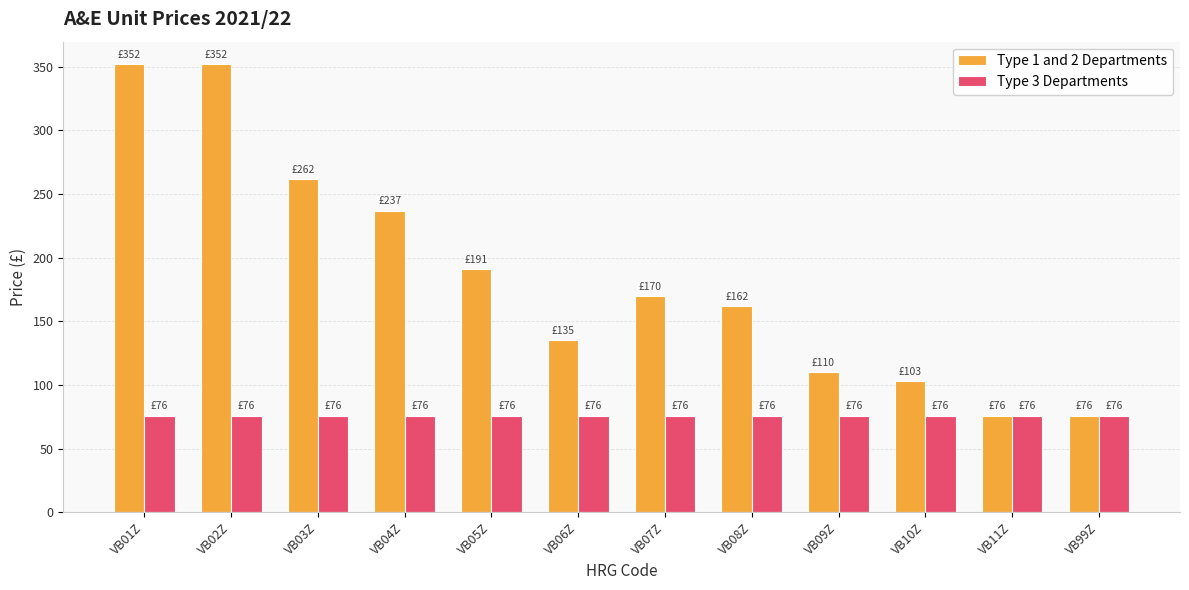

Reading left to right, what are all the values shown in this chart?

Type 1 and 2 Departments: 352	352	262	237	191	135	170	162	110	103	76	76
Type 3 Departments: 76	76	76	76	76	76	76	76	76	76	76	76